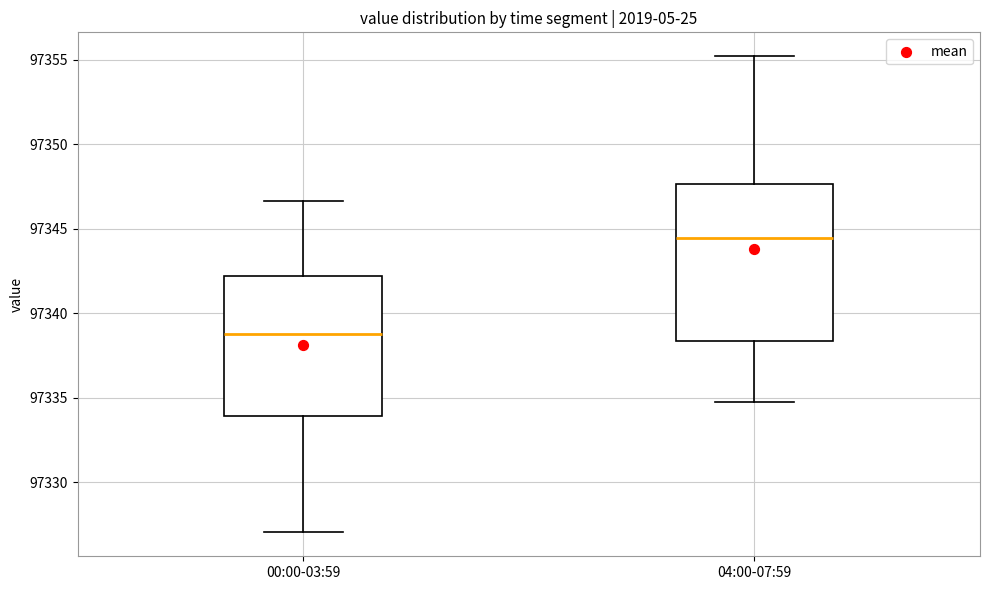

Reading left to right, transcribe this box plot: for each box, give where its median line is, the range the box spans, and where its two whiskers end, as read against the y-axis. The values are not printed on the chart, so give them approximately, as read against the axis.

00:00-03:59: median 97338.5, box 97334.0 to 97342.0, whiskers 97327.0 to 97346.5
04:00-07:59: median 97344.5, box 97338.5 to 97347.5, whiskers 97335.0 to 97355.0